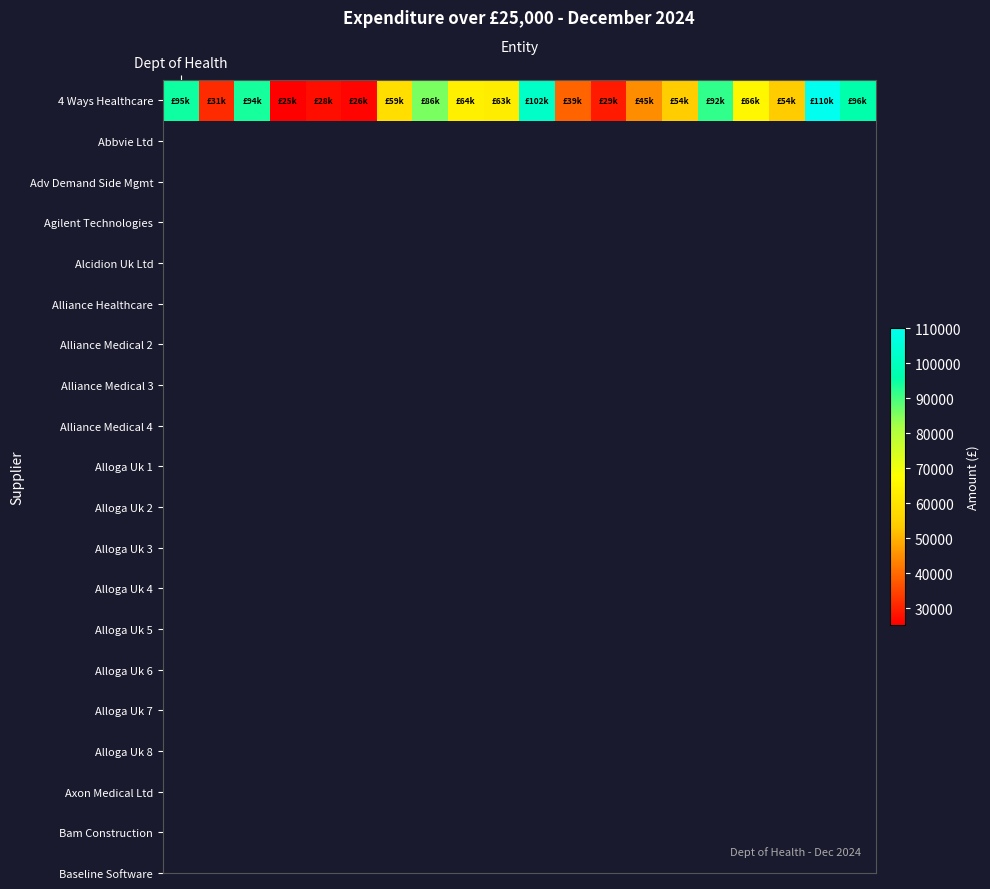

The chart shows a value of 31320.0 at 1. True or false?

True